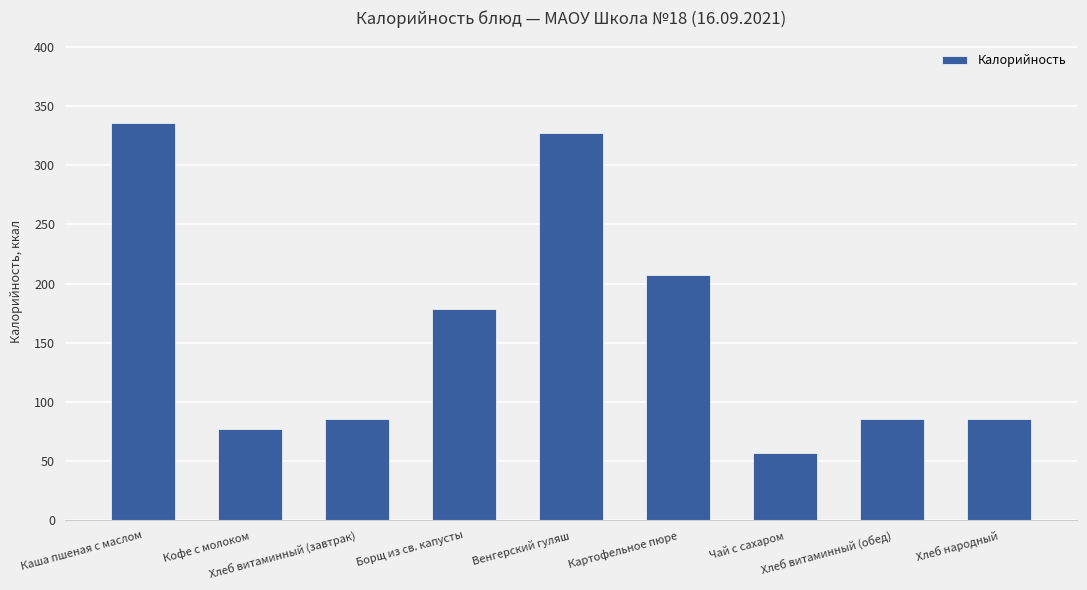

Reading left to right, extract all data points from this chart.

Каша пшеная с маслом=336	Кофе с молоком=77	Хлеб витаминный (завтрак)=86	Борщ из св. капусты=179	Венгерский гуляш=327	Картофельное пюре=207	Чай с сахаром=57	Хлеб витаминный (обед)=86	Хлеб народный=86